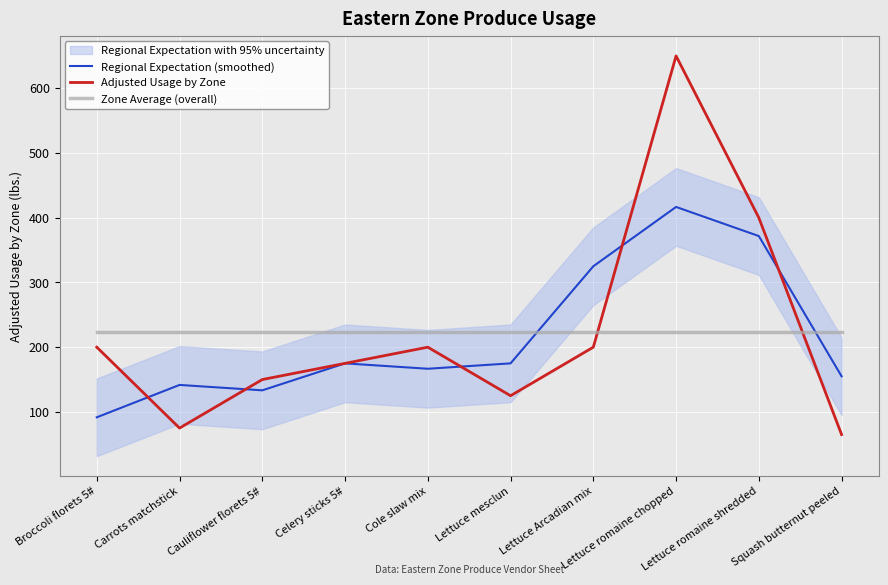

How many values in the Adjusted Usage by Zone series are below 200?

5